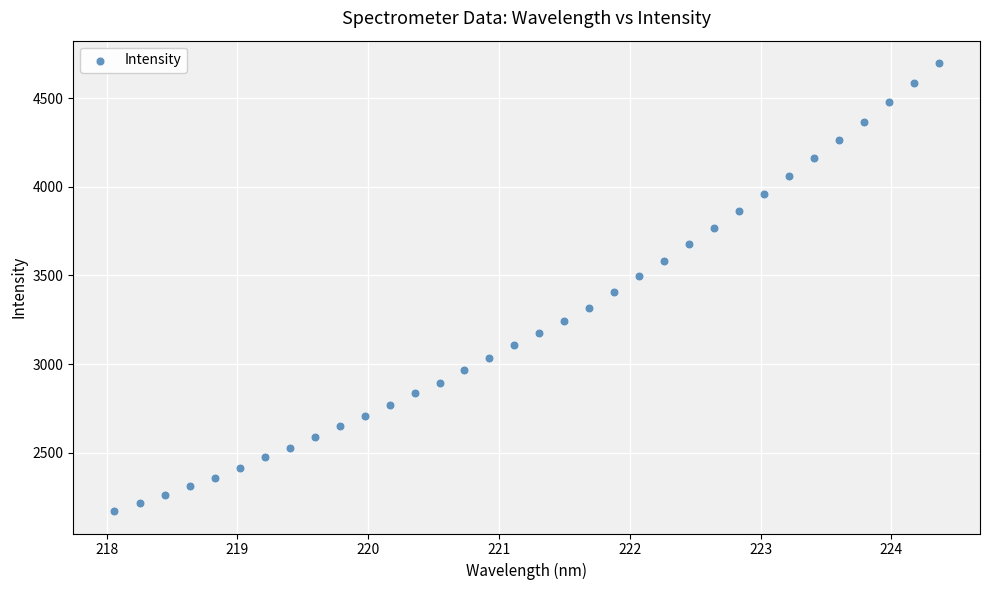

What is the range of Y values (max minus min)?

2527.9